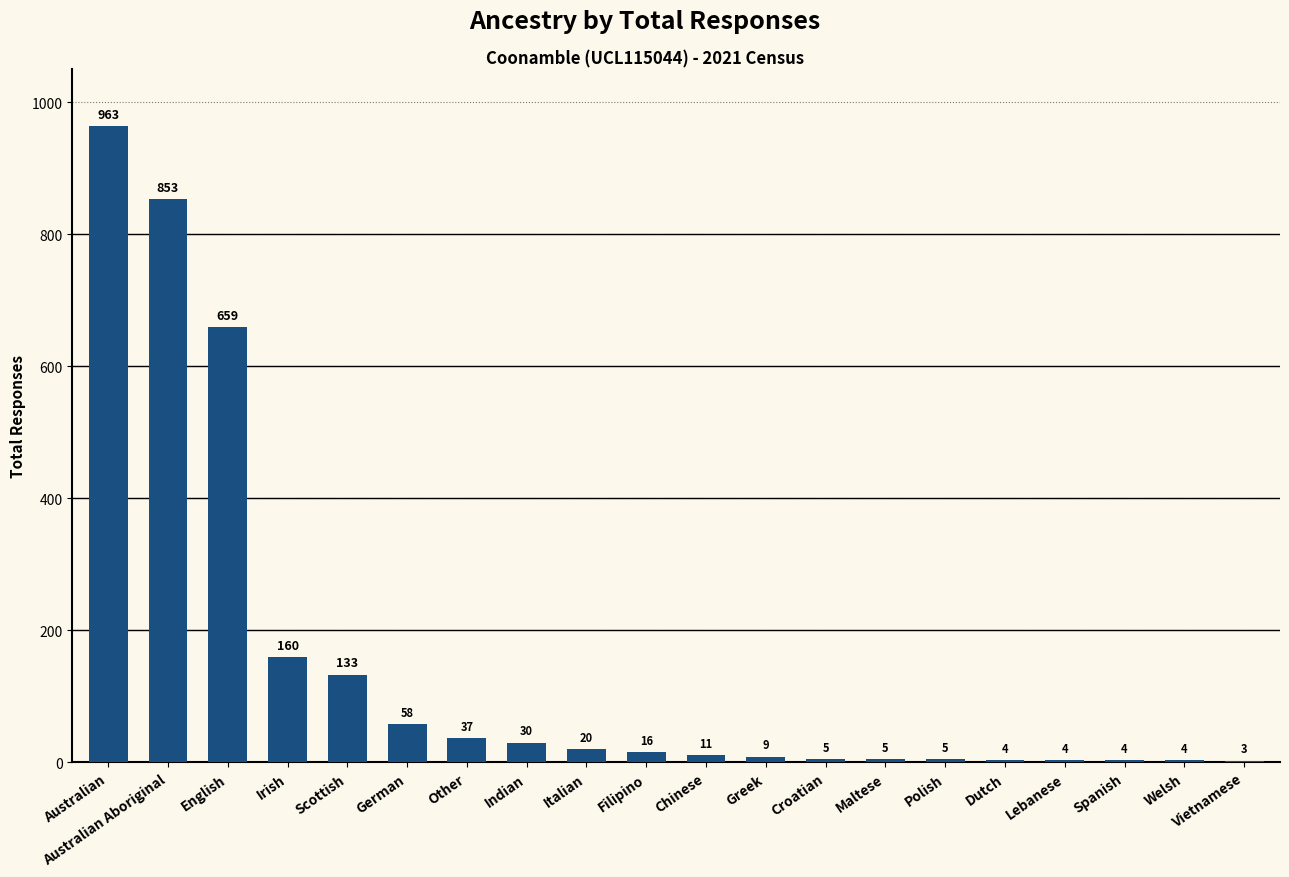

Which category has the highest value across all series?

Australian